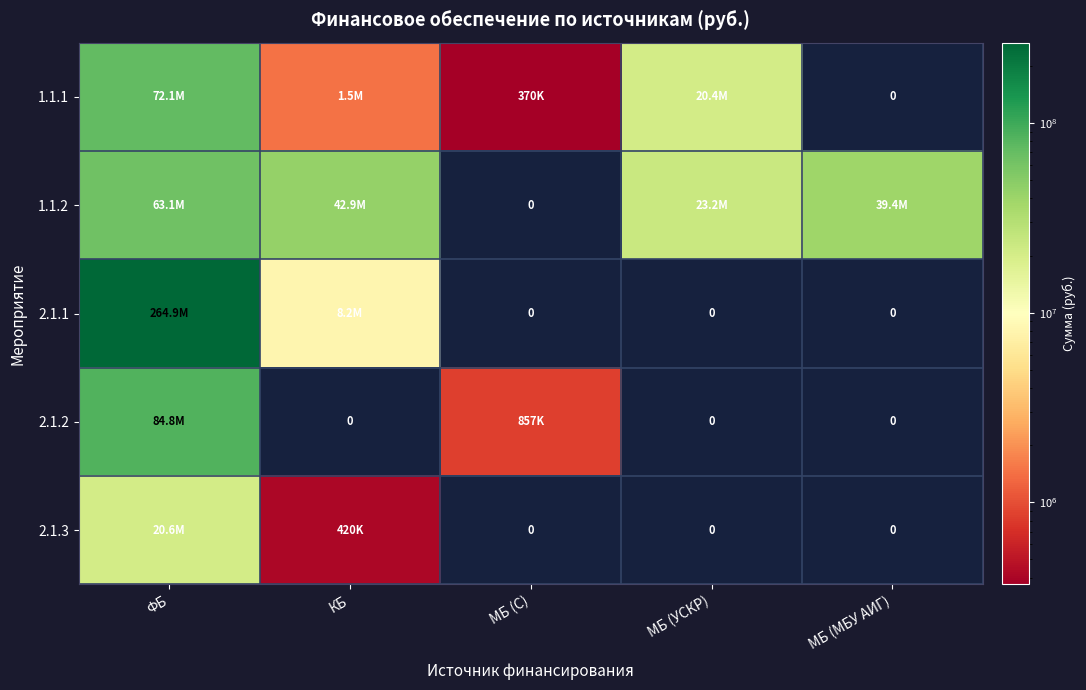

True or false: 2.1.2 has a value of -26420798.9 at МБ (УСКР).

False